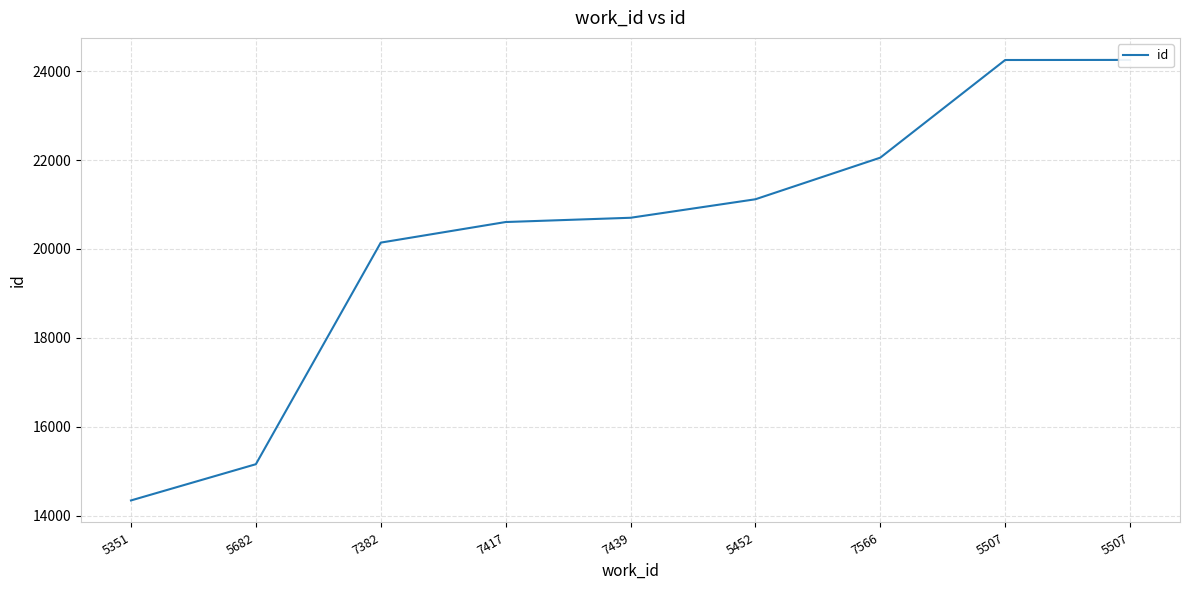

True or false: there are more than 1 points higher than both neighbors.

False